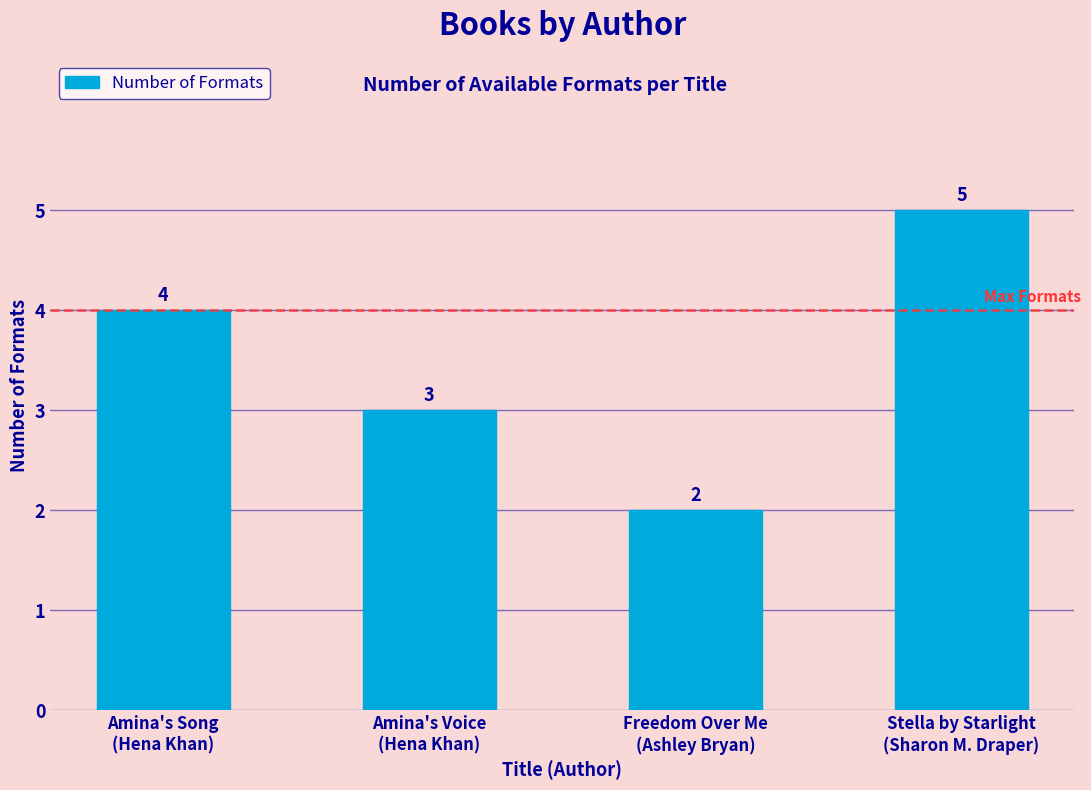

Reading left to right, list all the values displayed in this chart.

Amina's Song
(Hena Khan)=4	Amina's Voice
(Hena Khan)=3	Freedom Over Me
(Ashley Bryan)=2	Stella by Starlight
(Sharon M. Draper)=5